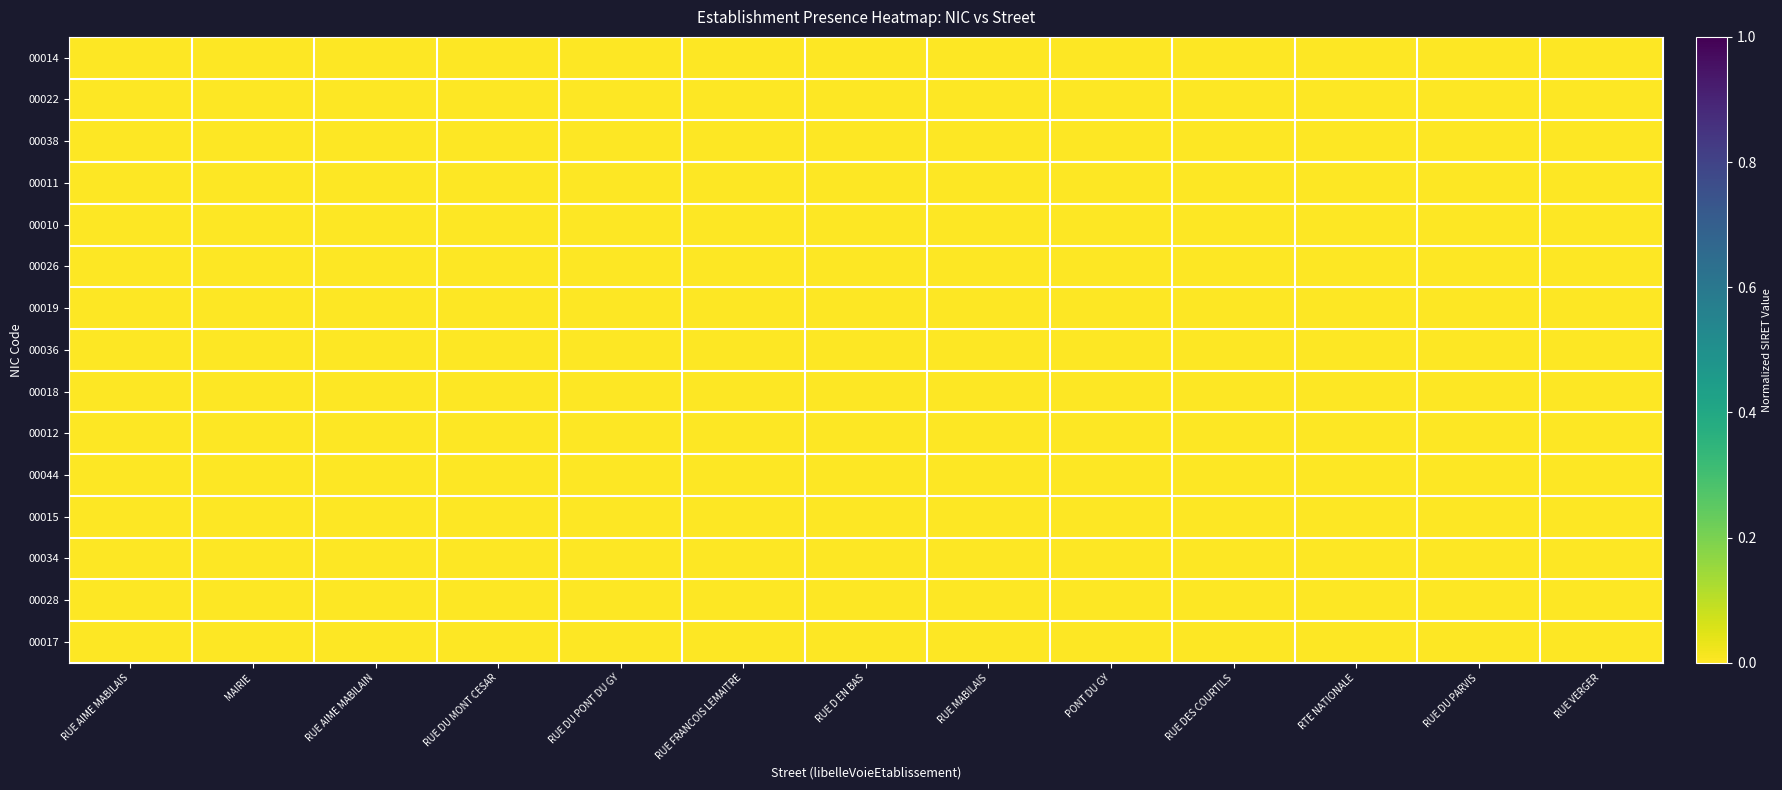

Between RUE MABILAIS and RUE DU PARVIS, which is larger?

RUE MABILAIS